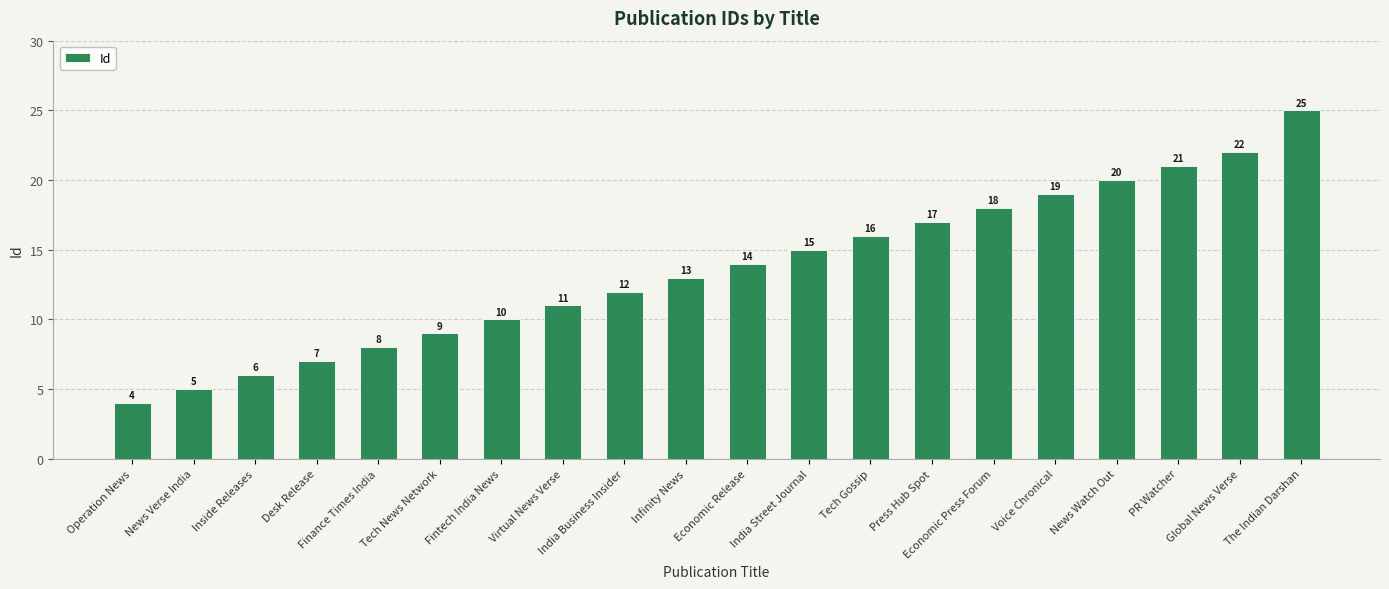

True or false: the data shows 22 at Global News Verse.

True